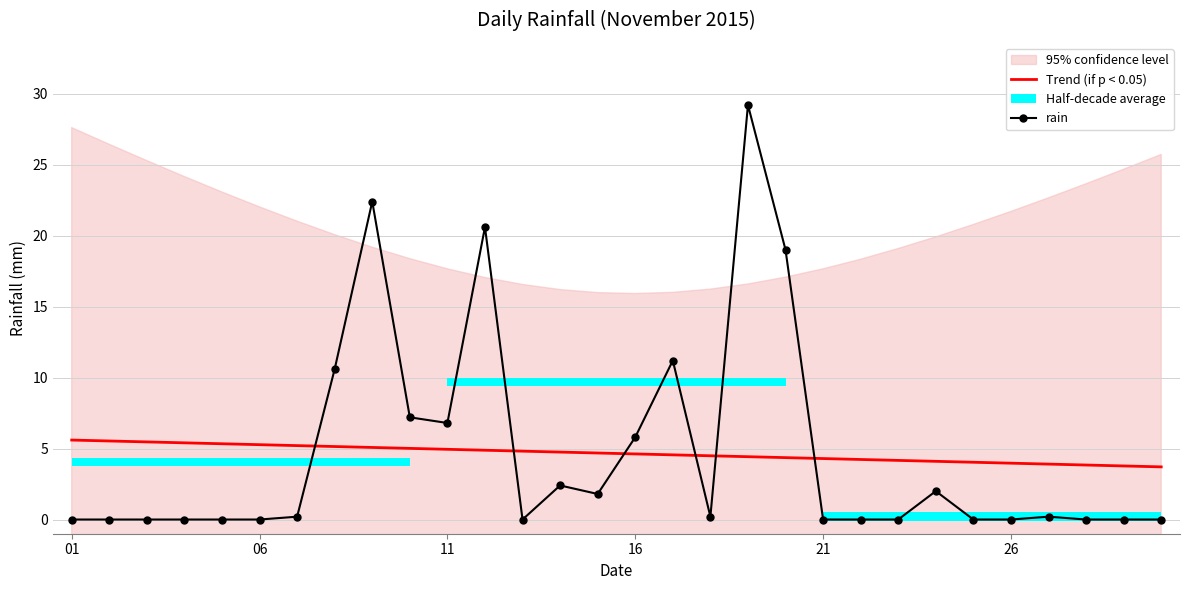

The rain series shows 9.5 at 11. True or false?

False